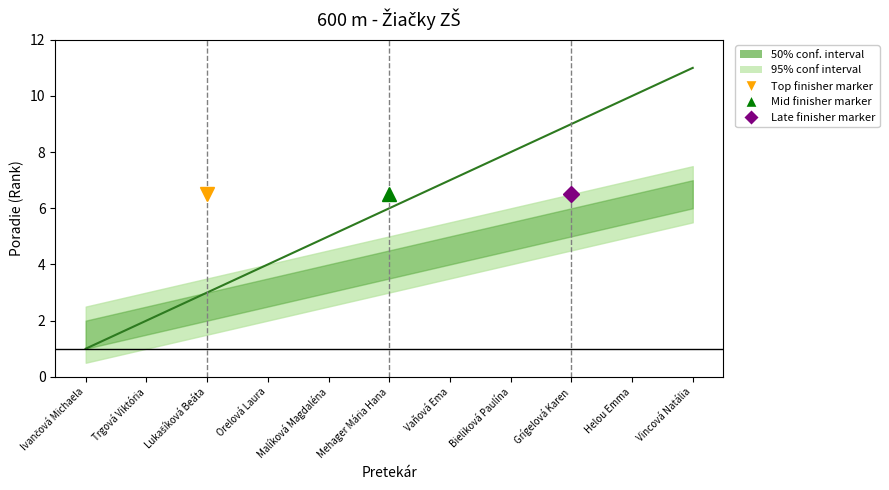

Between Bieliková Paulína and Vincová Natália, which is larger?

Vincová Natália